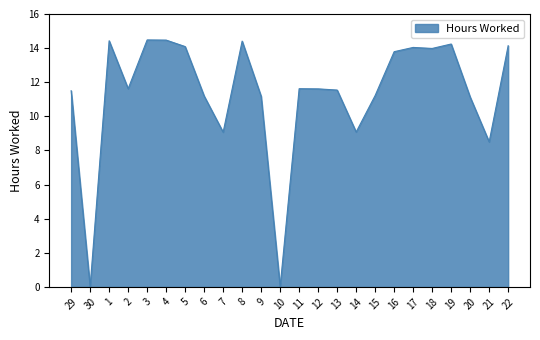

Where is the data nearest to the value 7?

21